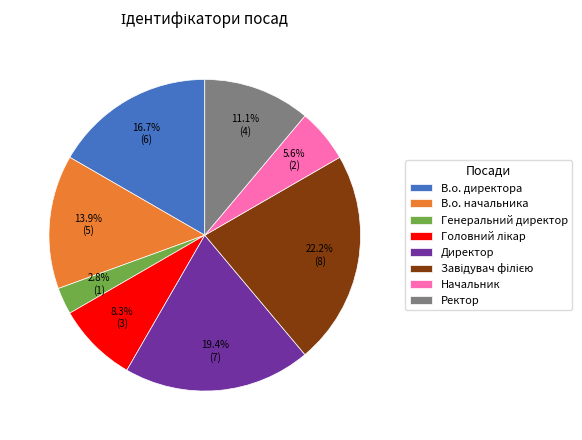

Which has a higher value, Начальник or Генеральний директор?

Начальник